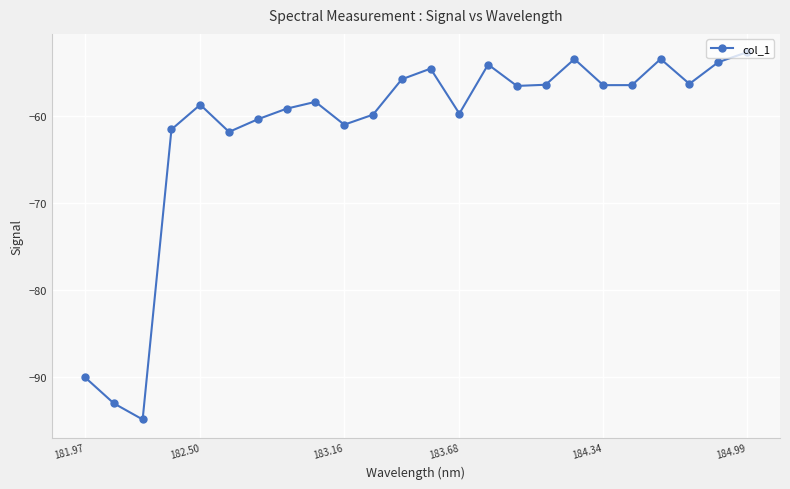

What is the smallest value displayed?

-94.9